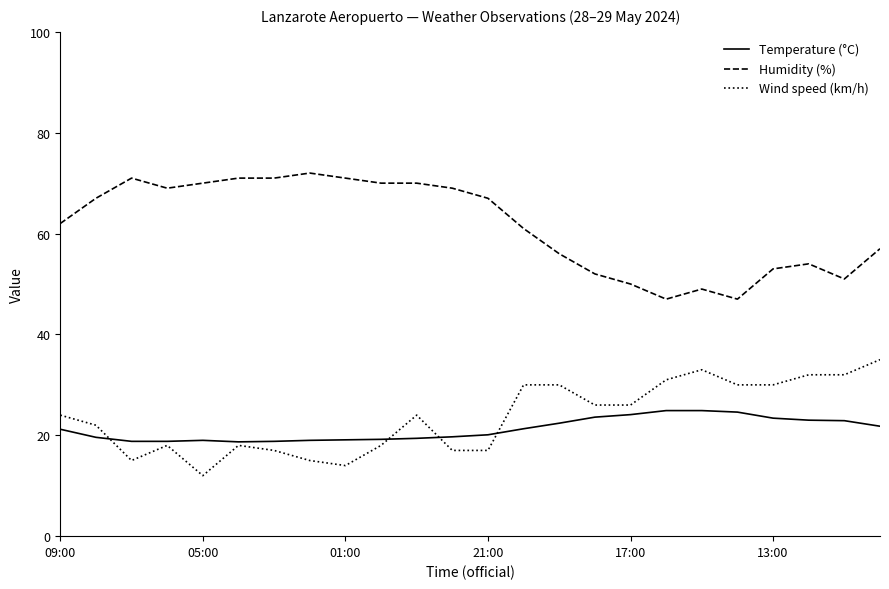

What is the smallest value displayed?

12.0